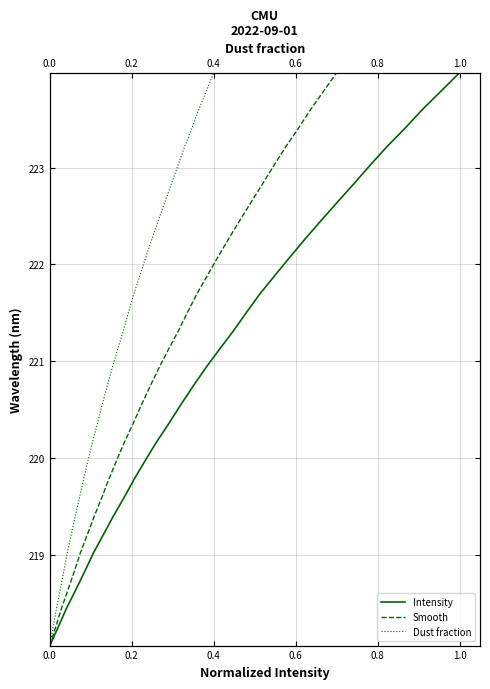

Is the value of Dust fraction at 9 greater than the value of Intensity at 0.8?

Yes